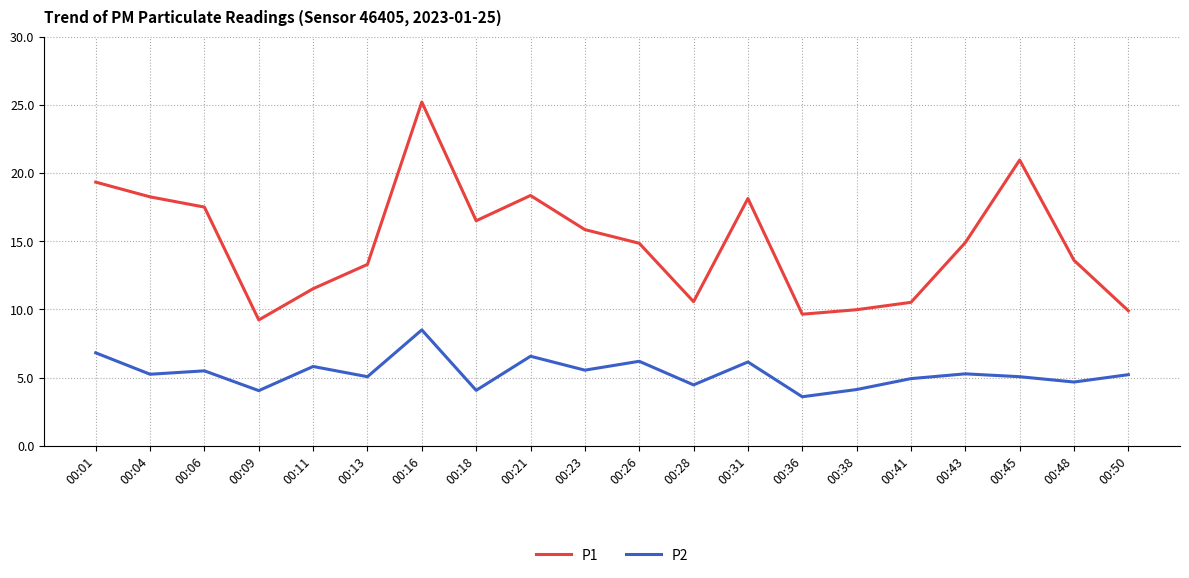

Is the value of P1 at 00:28 greater than the value of P2 at 00:13?

Yes